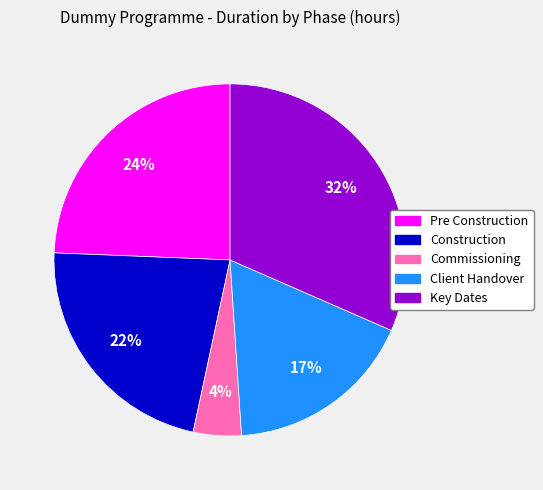

Between Commissioning and Client Handover, which is larger?

Client Handover